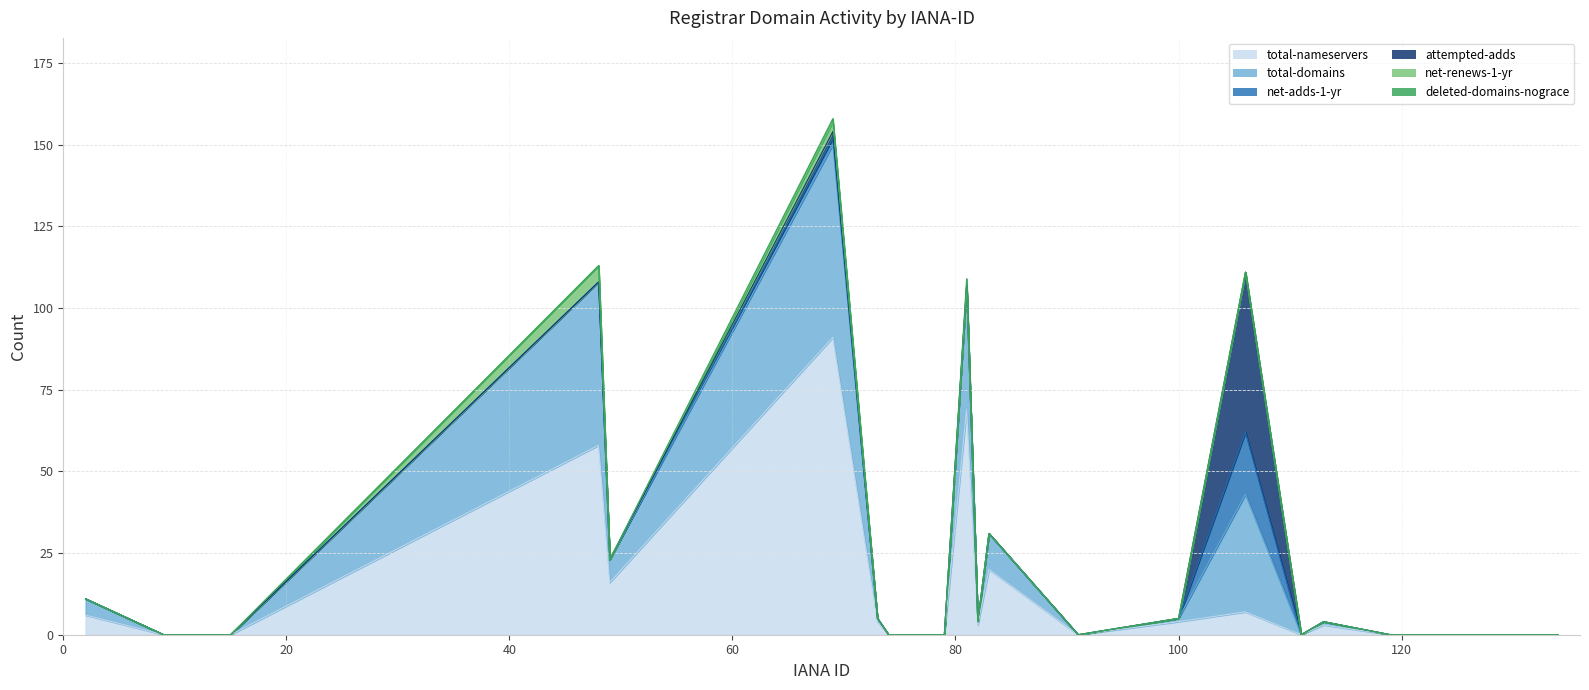

True or false: net-renews-1-yr and attempted-adds cross at least once.

False